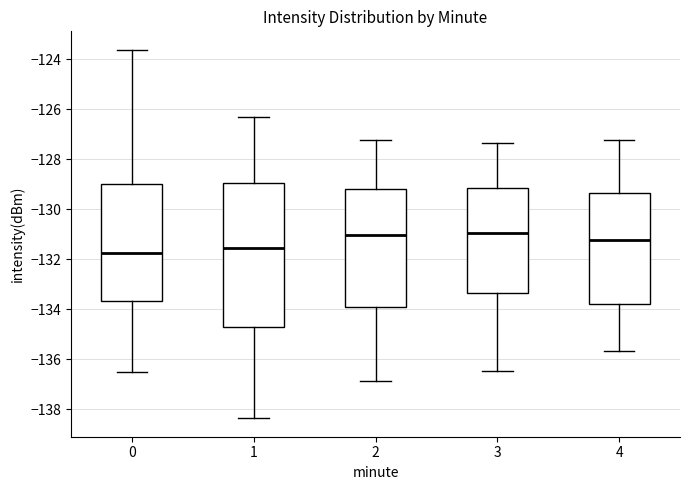

Where does the median line of the box at x = 1 sit on the y-axis? The values are not printed on the chart, so give them approximately, as read against the axis.

-131.6